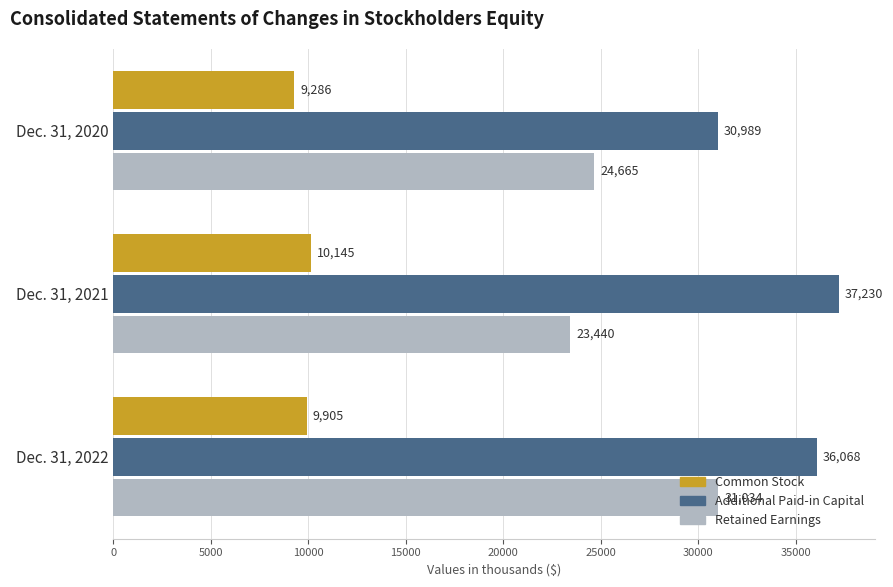

What are all the series names shown in the legend?

Common Stock, Additional Paid-in Capital, Retained Earnings